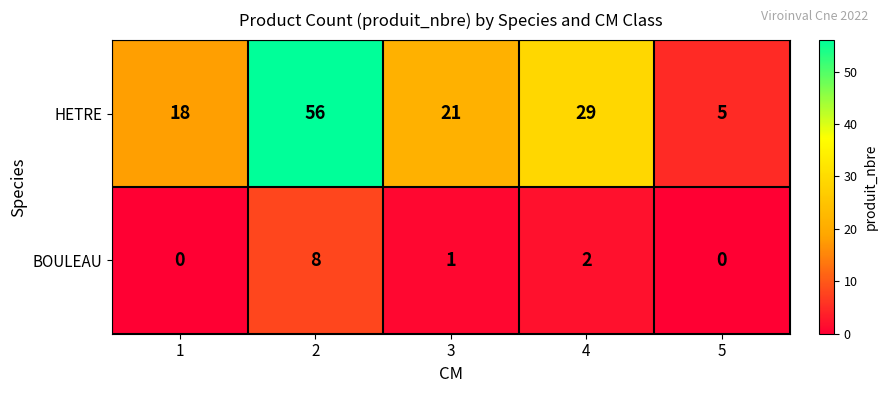

Which series has the largest total across all categories?

HETRE